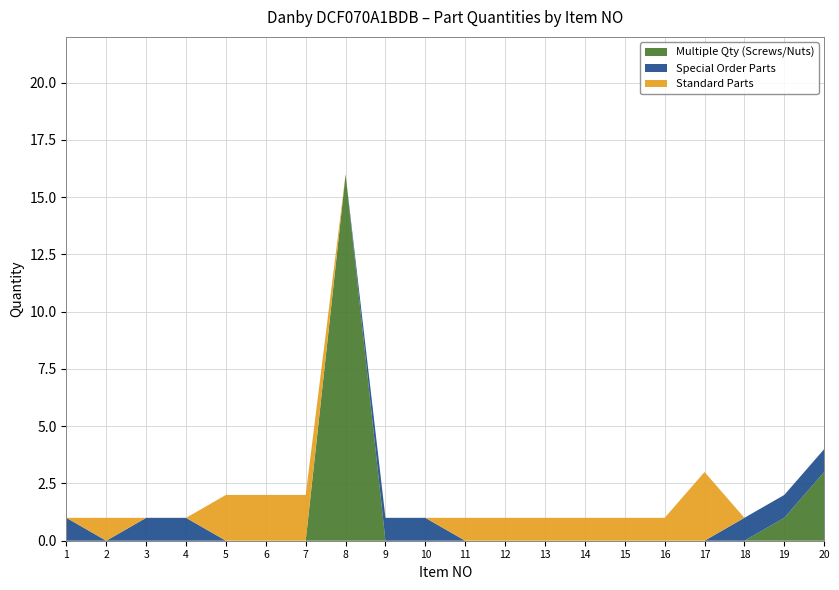

The value of Multiple Qty (Screws/Nuts) at 5 is 0. True or false?

True